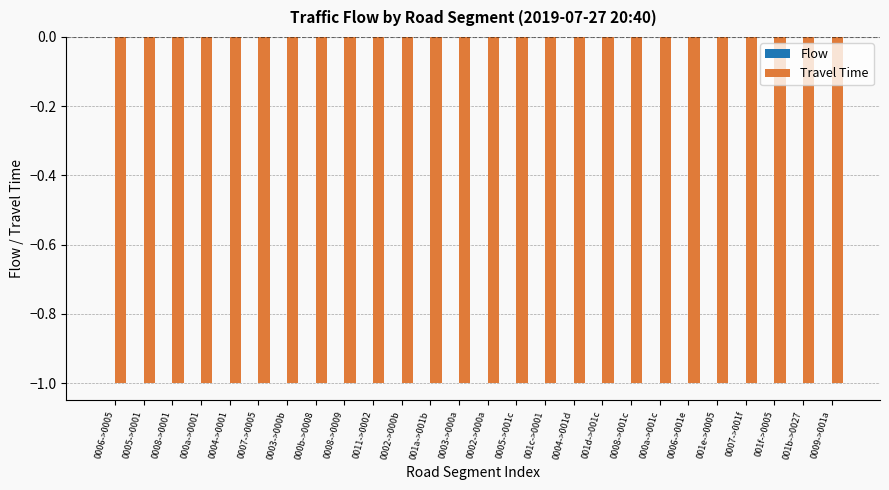

How many bars are there in each group?

2